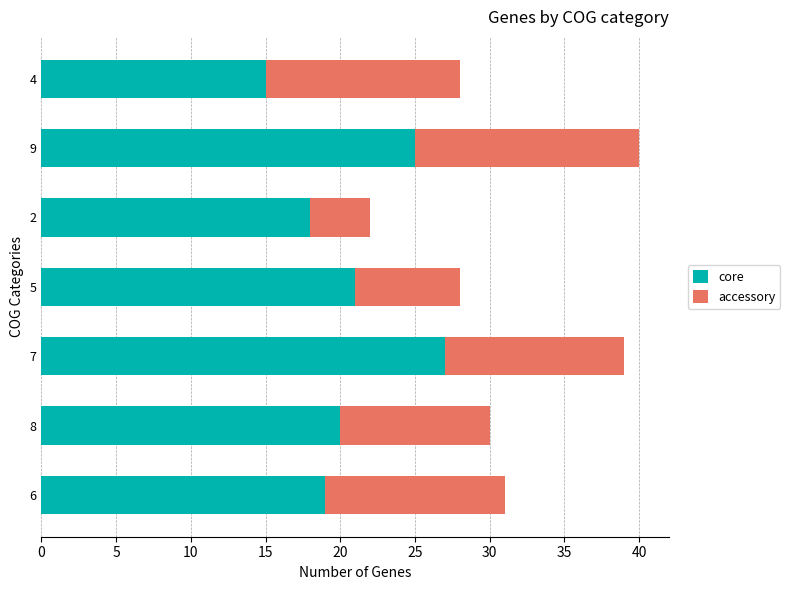

What are all the series names shown in the legend?

core, accessory